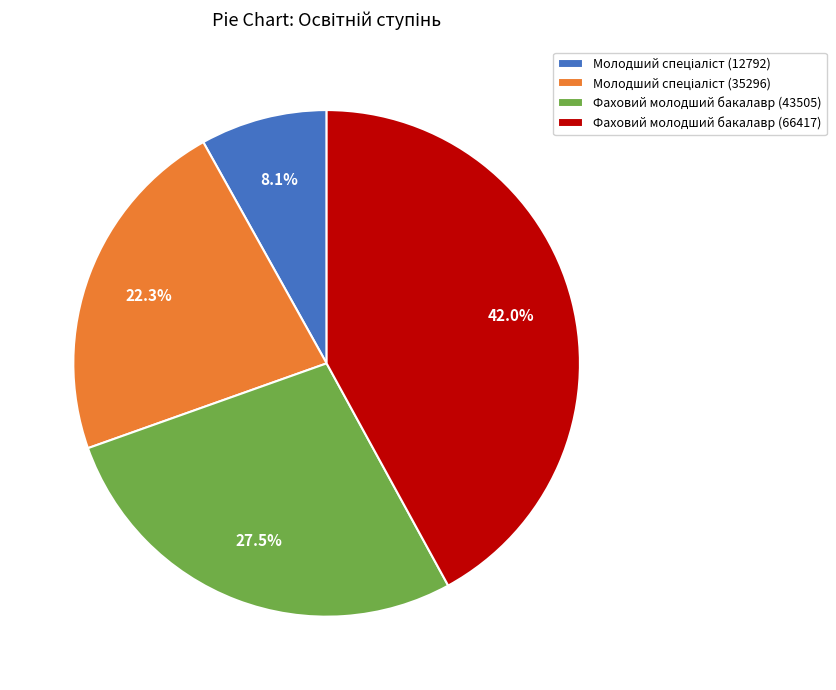

Which slice is the largest?

Фаховий молодший бакалавр (66417)